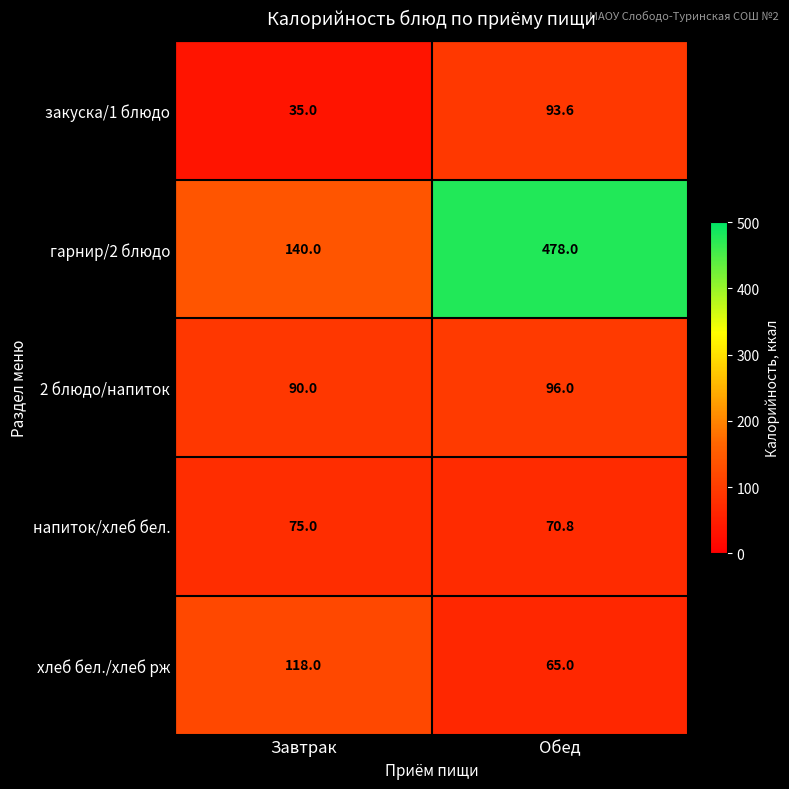

True or false: напиток/хлеб бел. has a value of 75.0 at Завтрак.

True